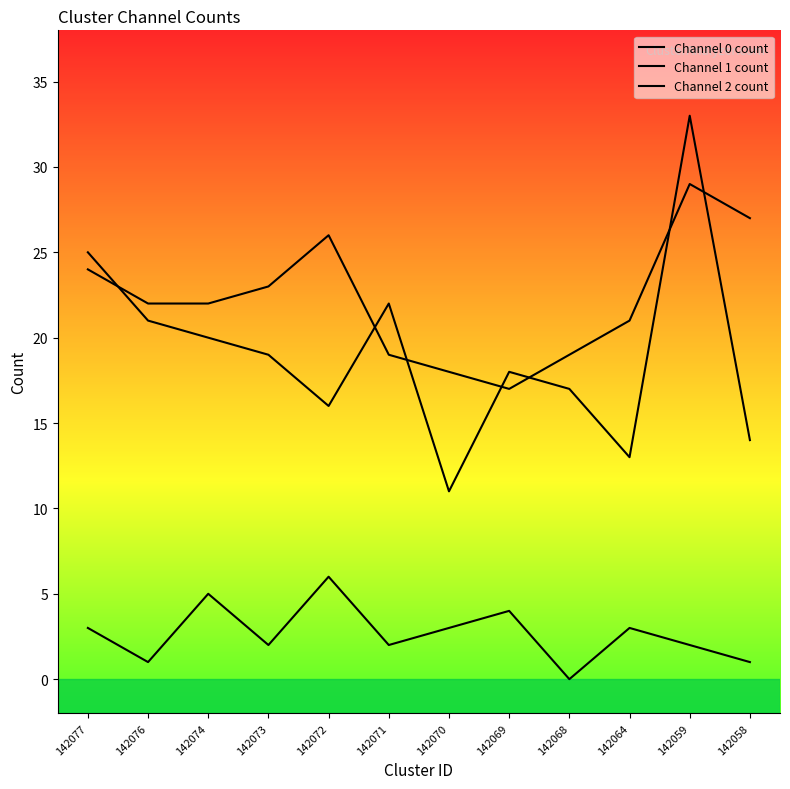

Reading left to right, what are all the values shown in this chart?

Channel 0 count: 24	22	22	23	26	19	18	17	19	21	29	27
Channel 1 count: 3	1	5	2	6	2	3	4	0	3	2	1
Channel 2 count: 25	21	20	19	16	22	11	18	17	13	33	14